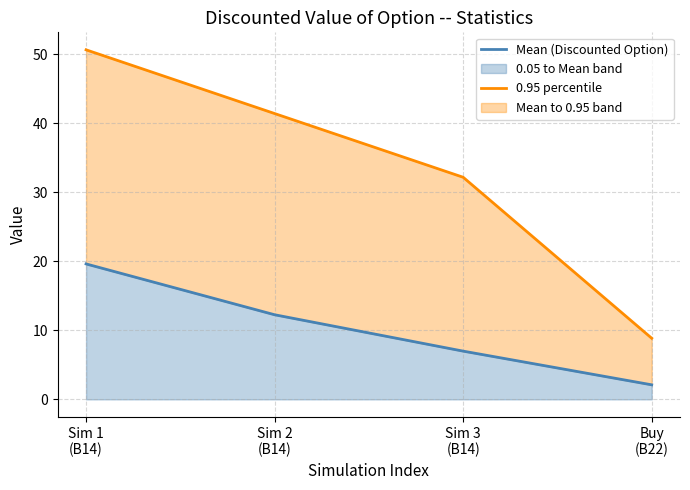

What is the sum of the Mean (Discounted Option) values at Sim 3
(B14) and Sim 2
(B14)?

19.2